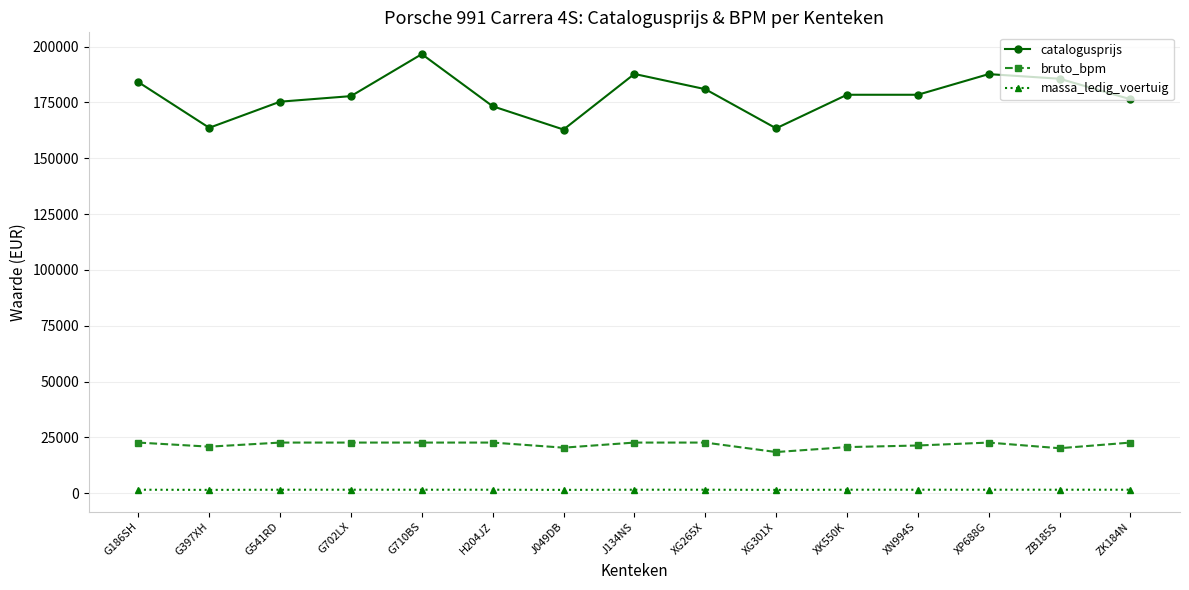

At which category does catalogusprijs reach its first local valley?

G397XH